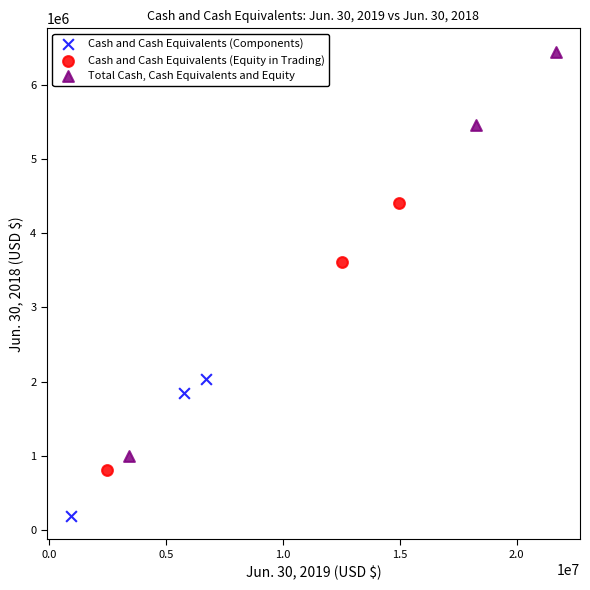

Which series has the widest spread of Y values?

Total Cash, Cash Equivalents and Equity